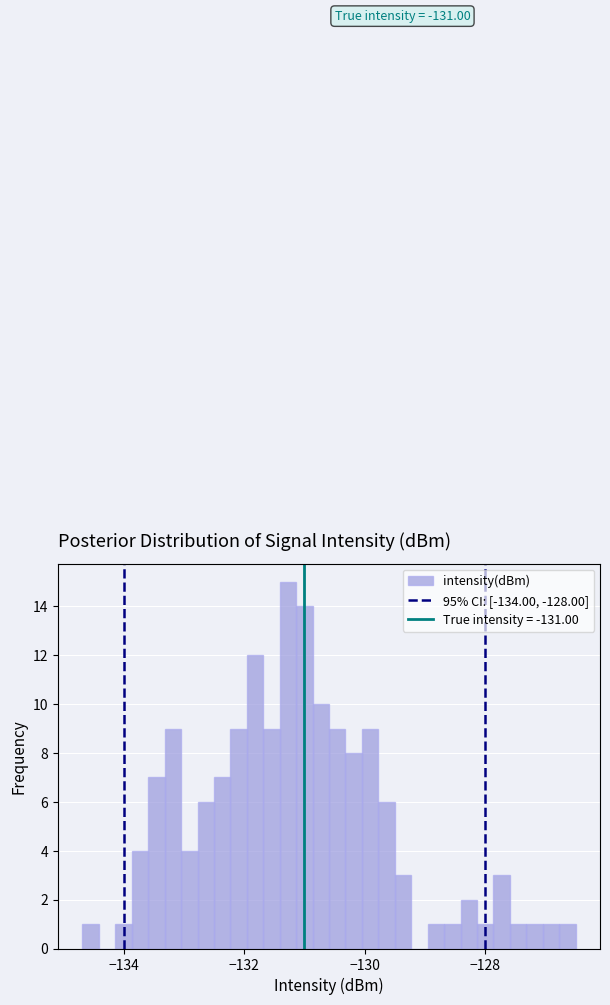

Read against the x-axis, roughly where is the centre of the tallest bar?

-131.2